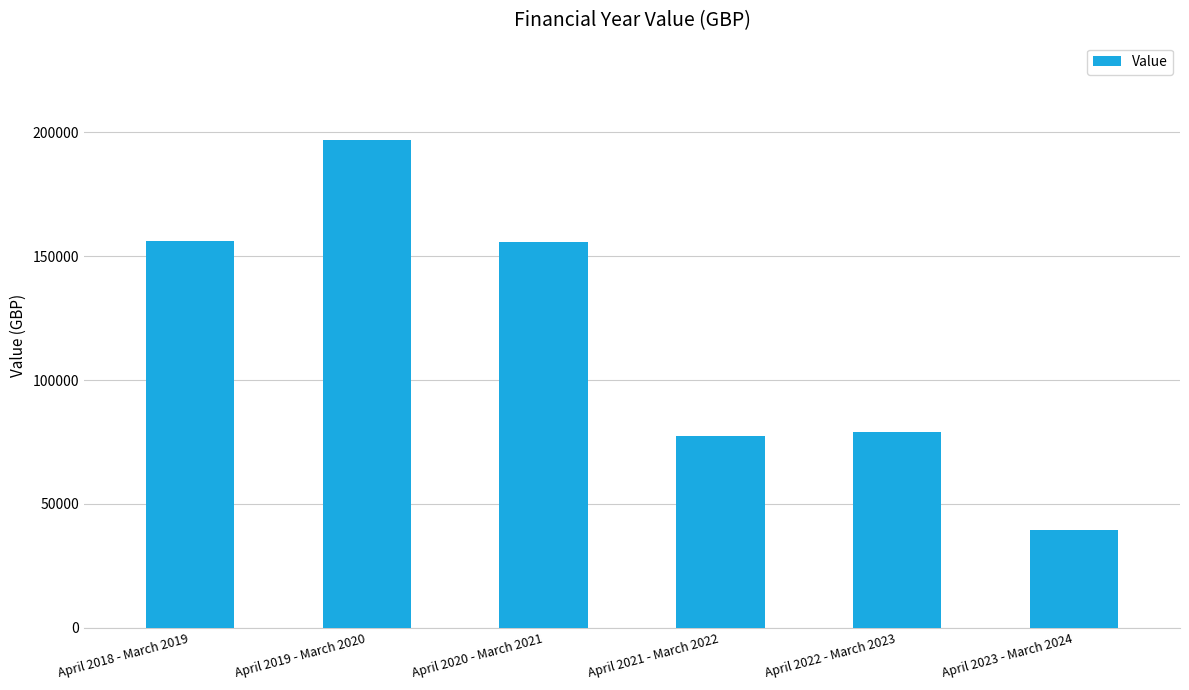

What is the label of the 3rd bar from the right?

April 2021 - March 2022